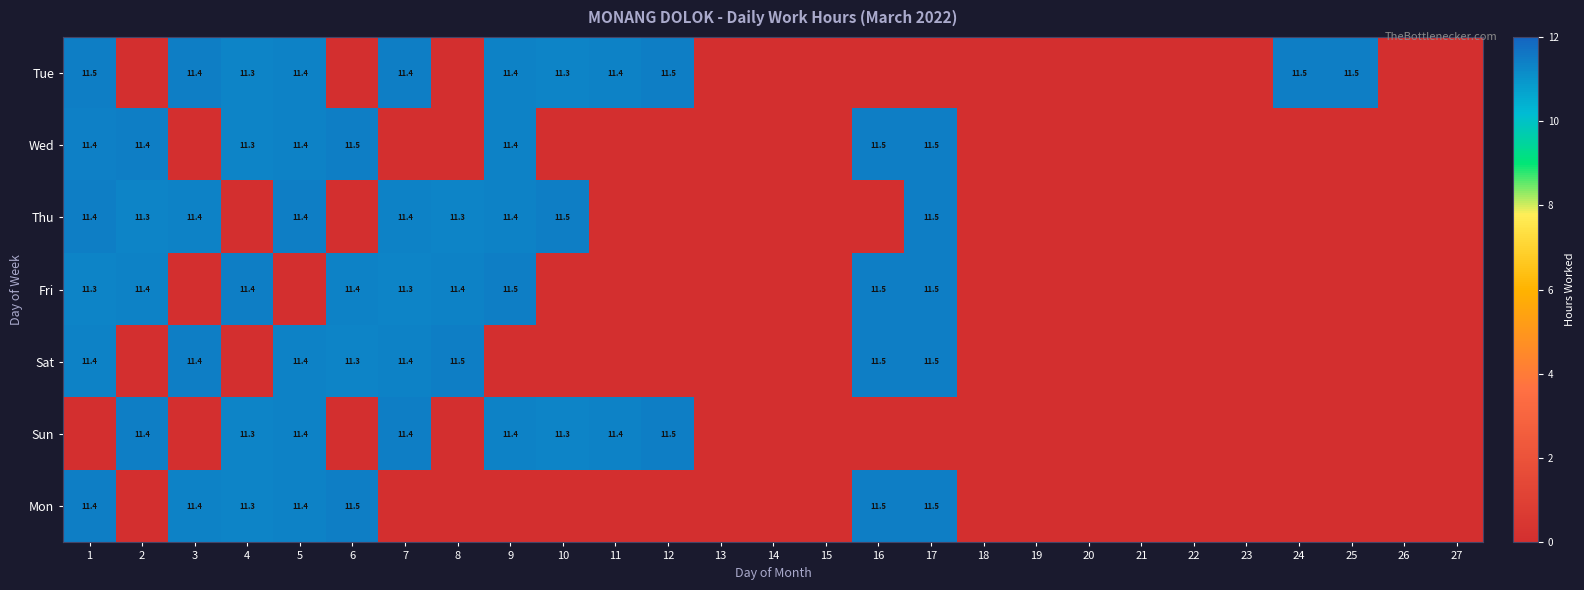

Is it true that Wed equals 11.4 at 5?

True